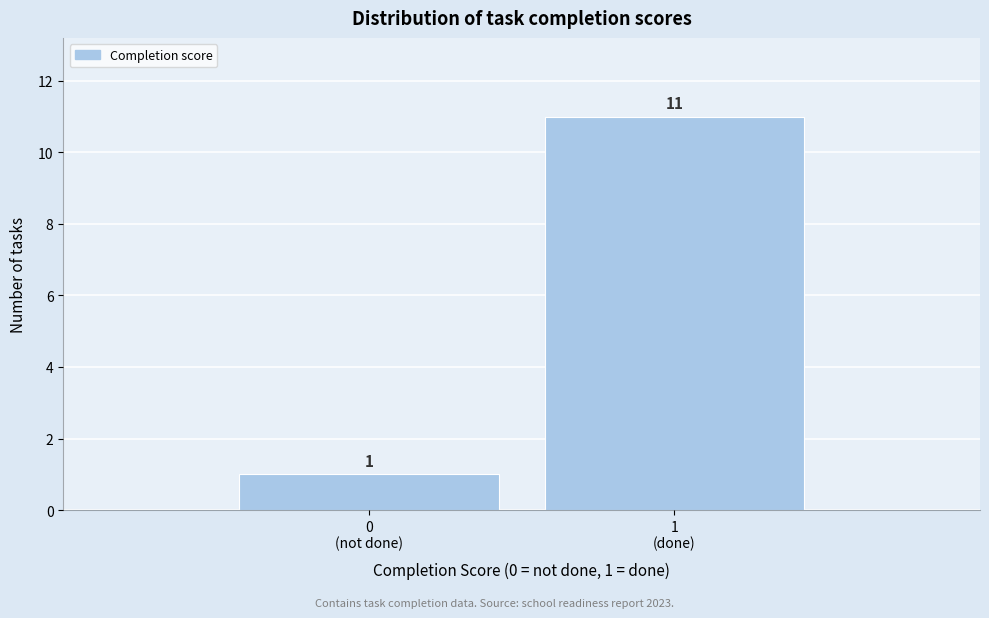

Reading right to left, transcribe all the data shown in this chart.

11	1